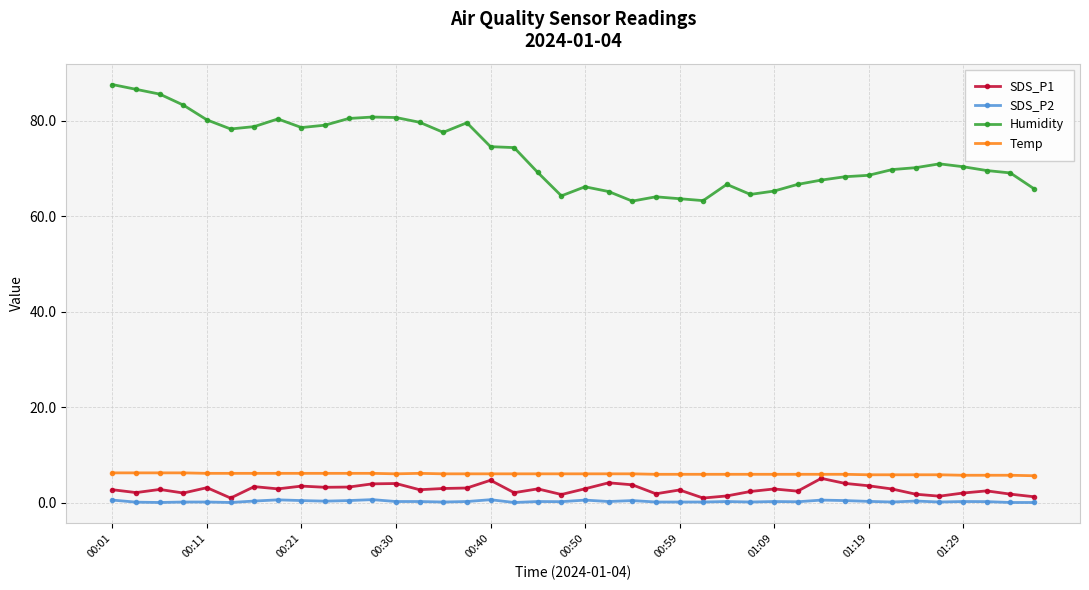

What is the value of the Humidity point at the 27th from the left?

66.7